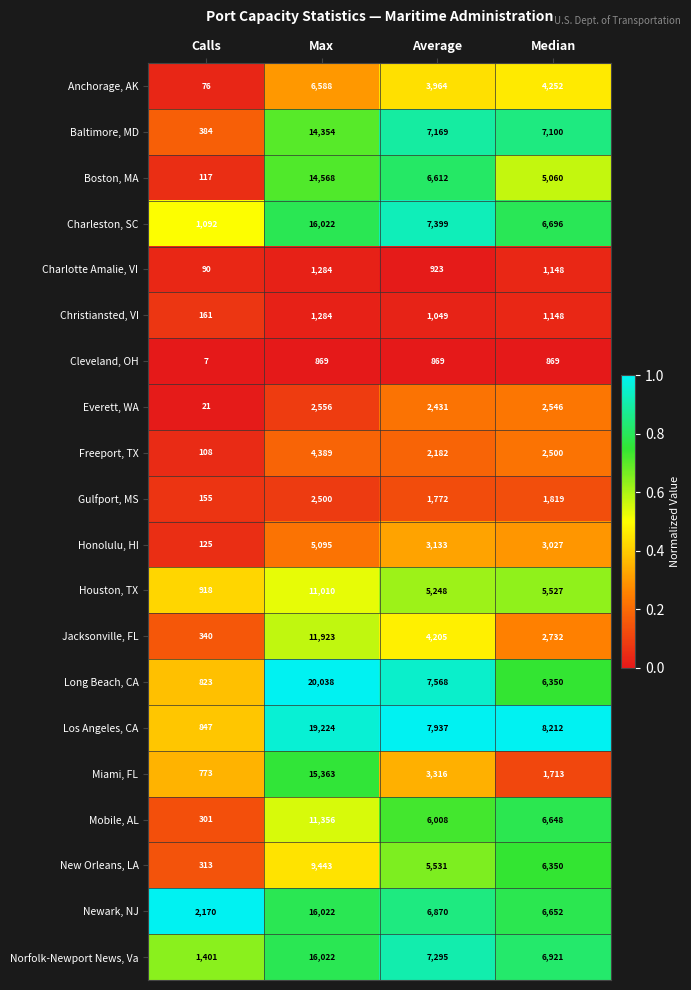

Count the number of categories in the chart.

4